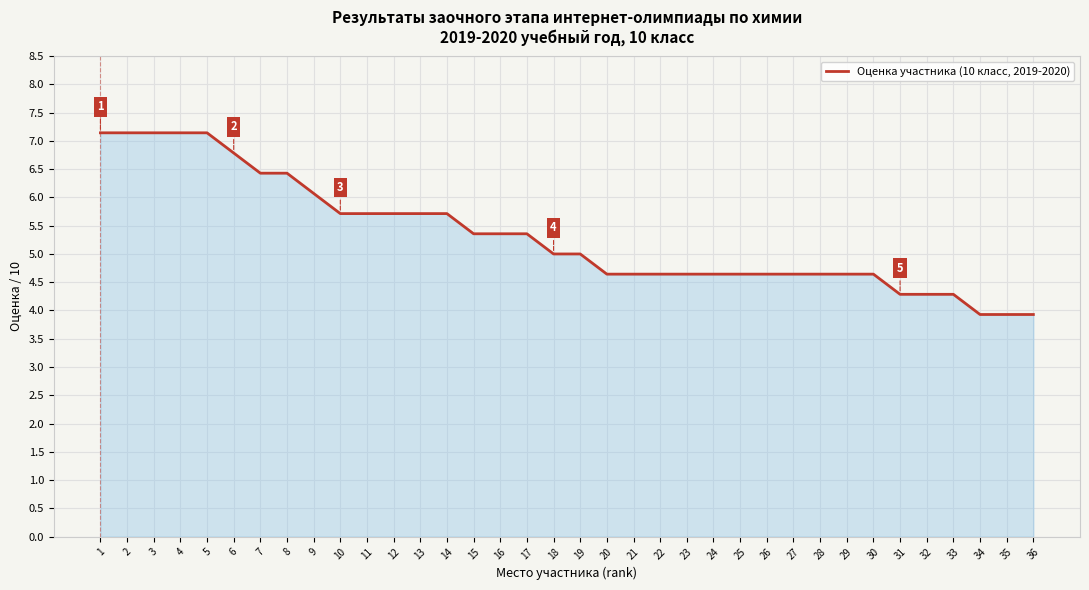

Read the value at 2.

7.1